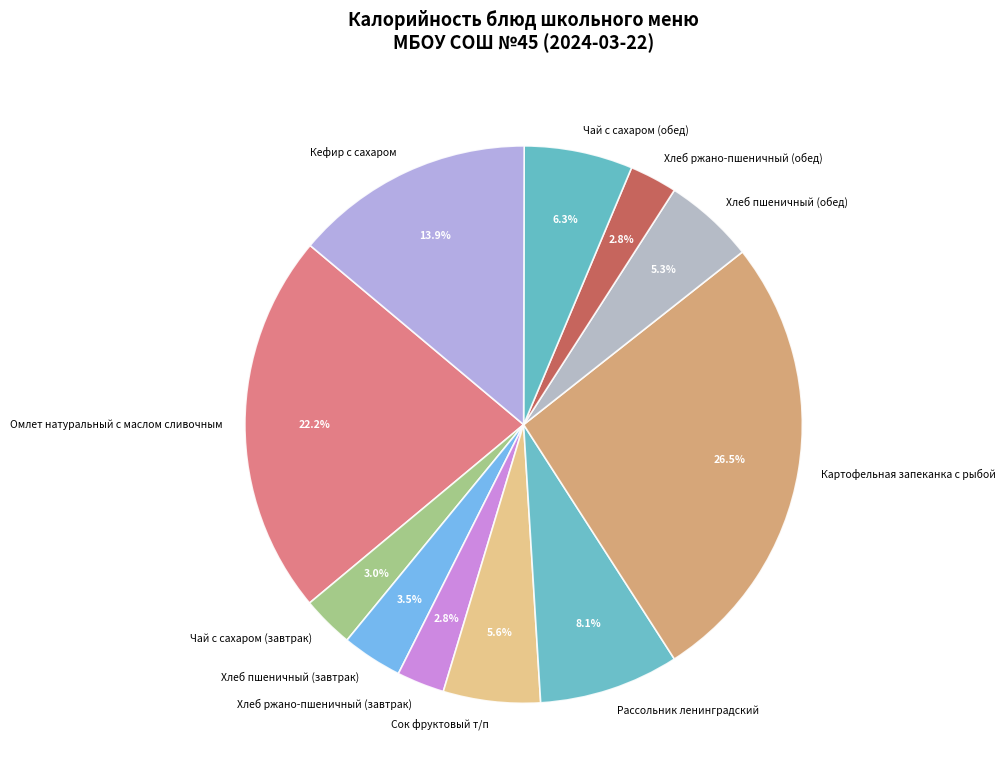

Combined, do Чай с сахаром (завтрак) and Сок фруктовый т/п account for over 50%?

No